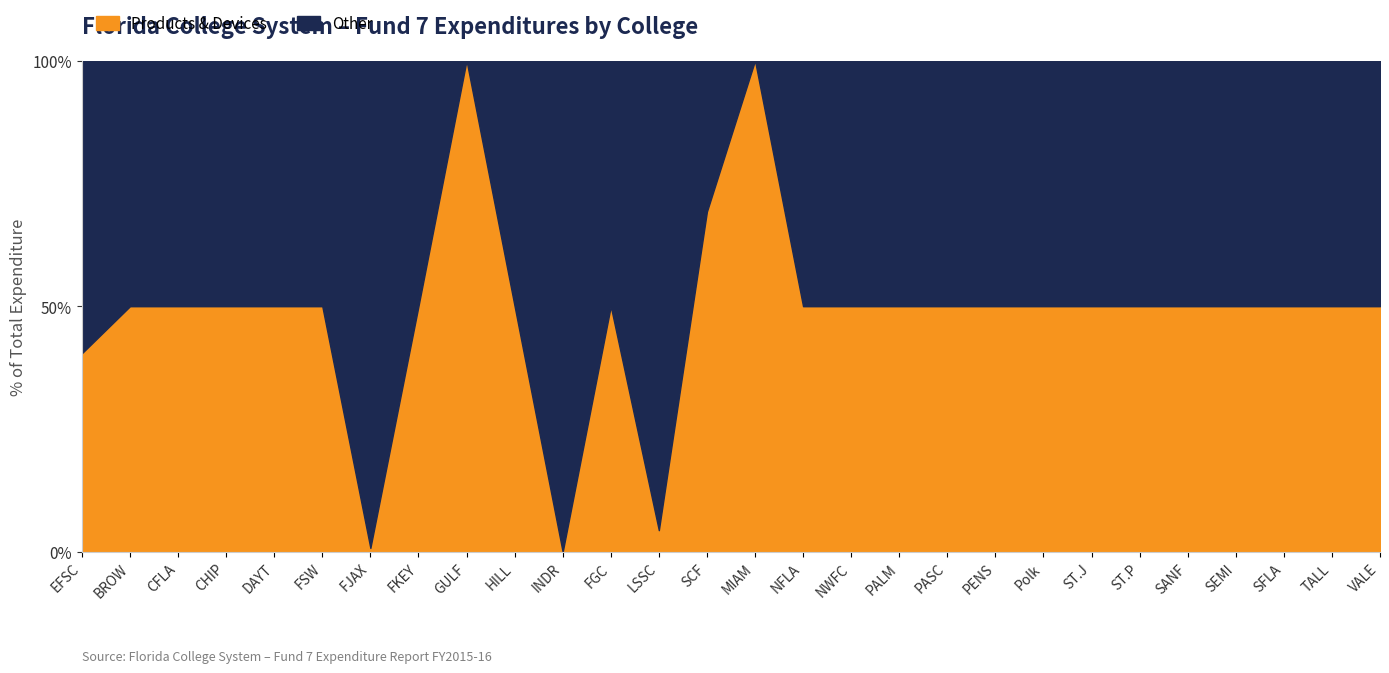

Which series has the widest spread of values?

Other